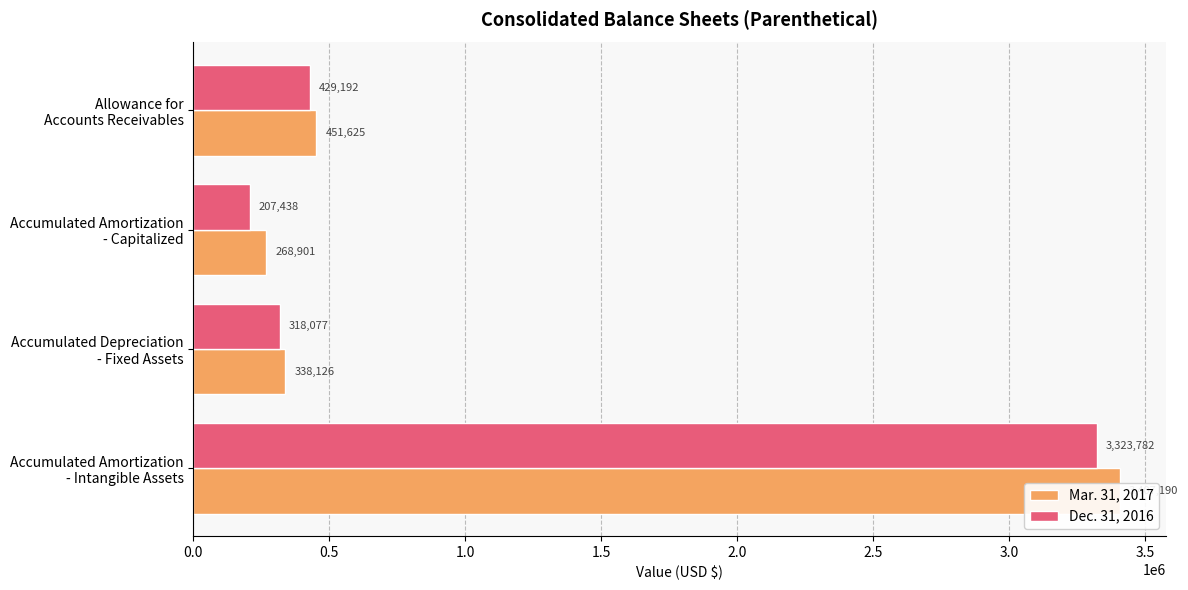

Which series changed the most between Accumulated Depreciation - Fixed Assets and Accumulated Amortization - Intangible Assets?

Mar. 31, 2017